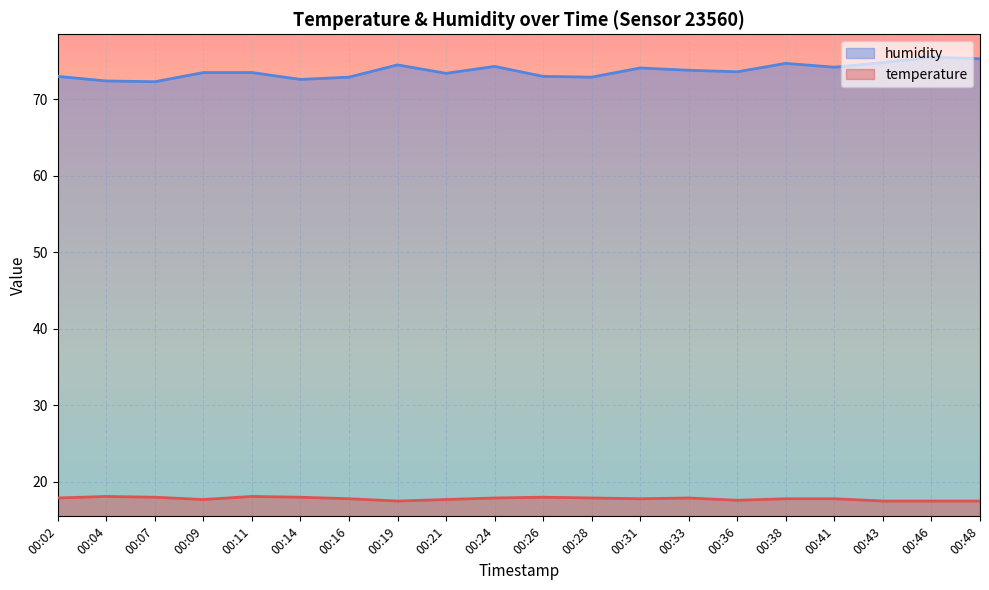

What is the minimum value for humidity?

72.3